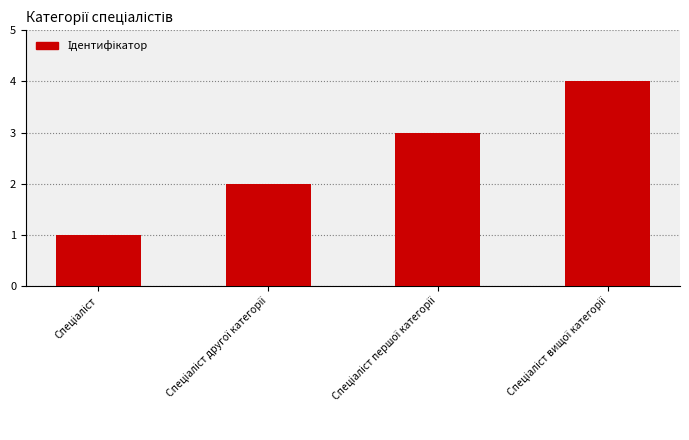

What is the difference between the maximum and minimum values?

3